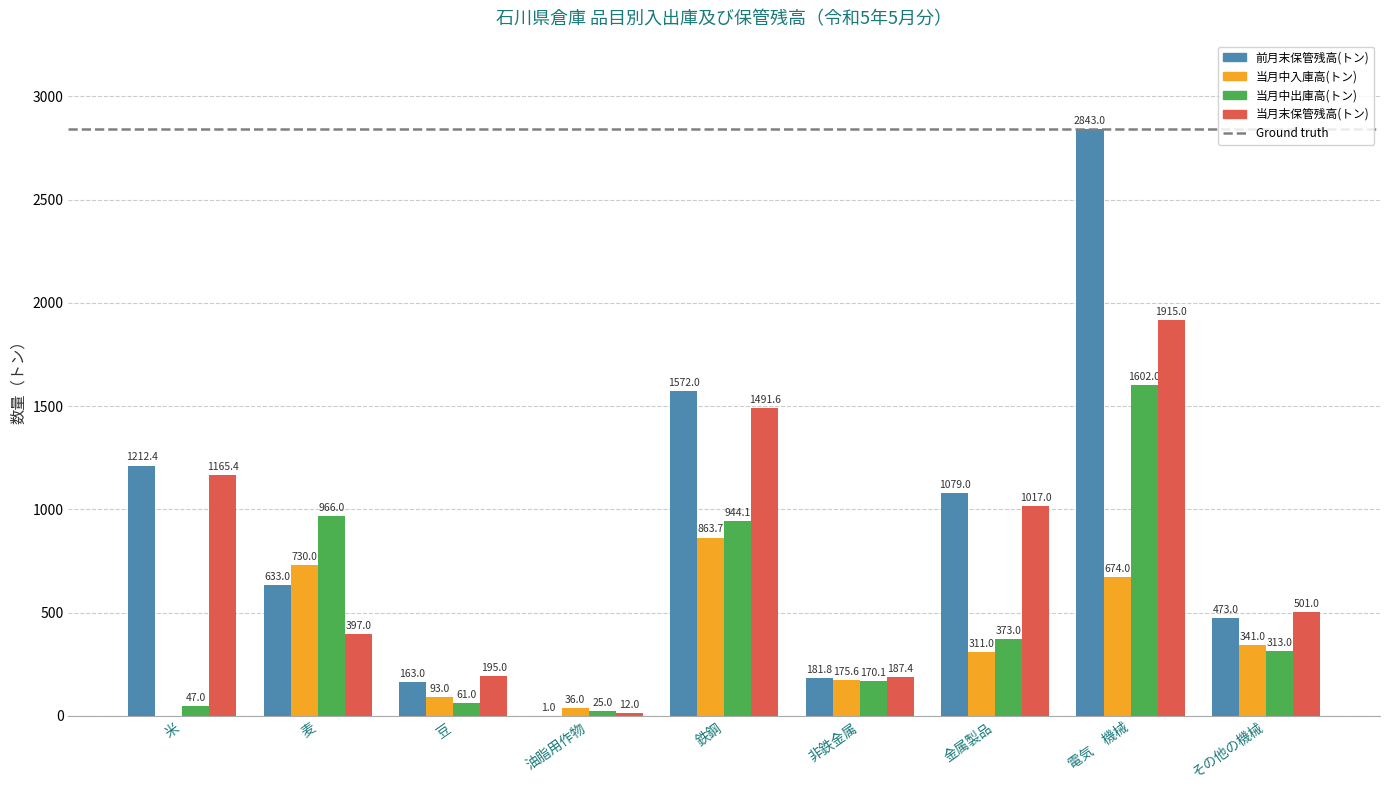

Which label corresponds to the largest value in the chart?

電気　機械